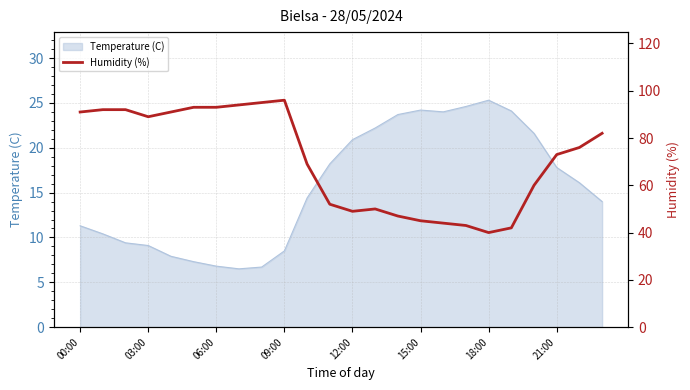

The value of Temperature (C) at 18:00 is 25.3. True or false?

True